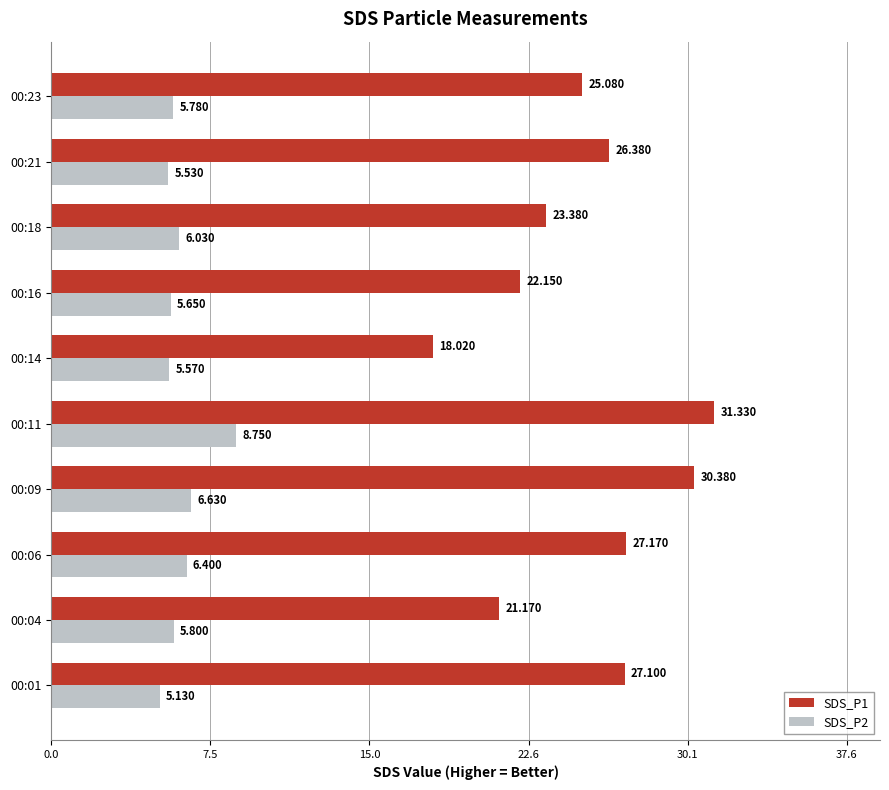

List the series in order of their peak value, lowest first.

SDS_P2, SDS_P1